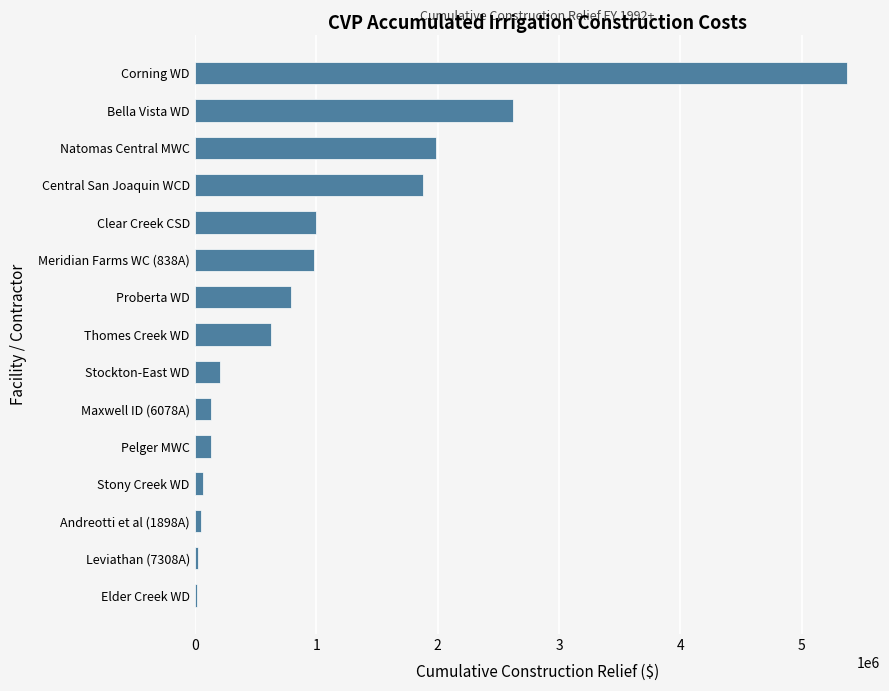

At which category does the chart reach its peak across all series?

Corning WD